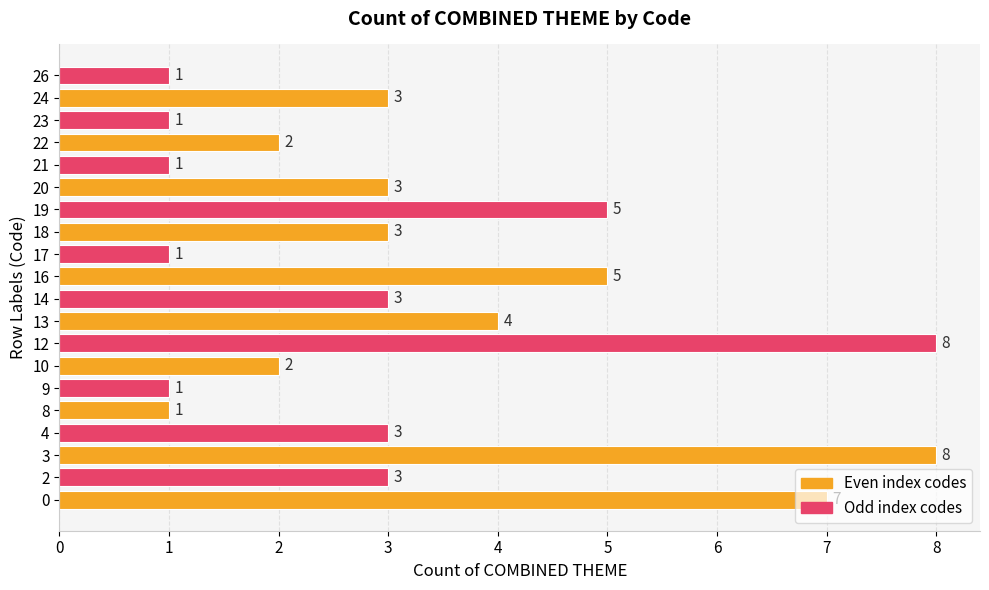

What is the sum of all values?

65